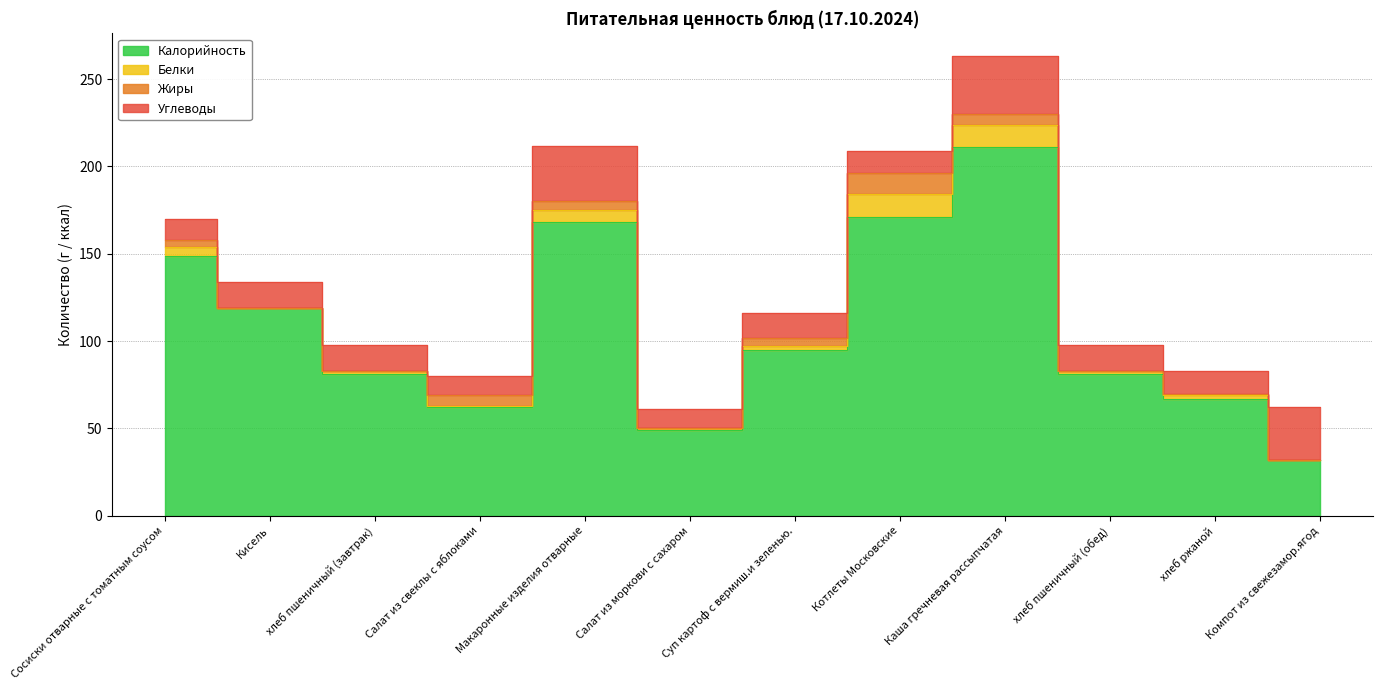

At which category is the sum across all series the highest?

Каша гречневая рассыпчатая